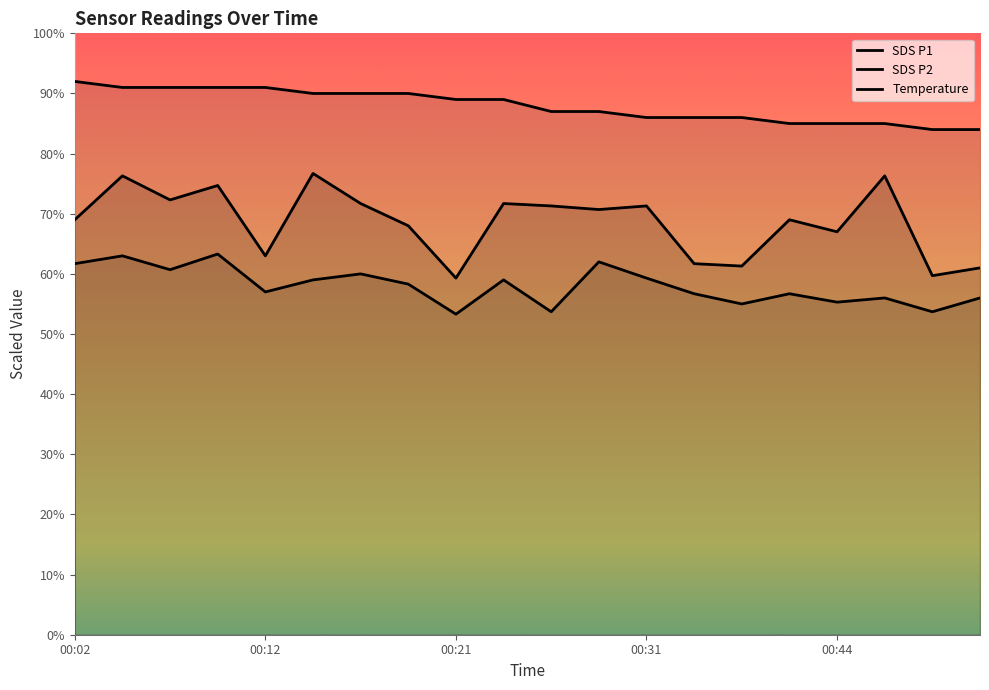

What is the difference between the highest and lowest values at 00:29?

25.0